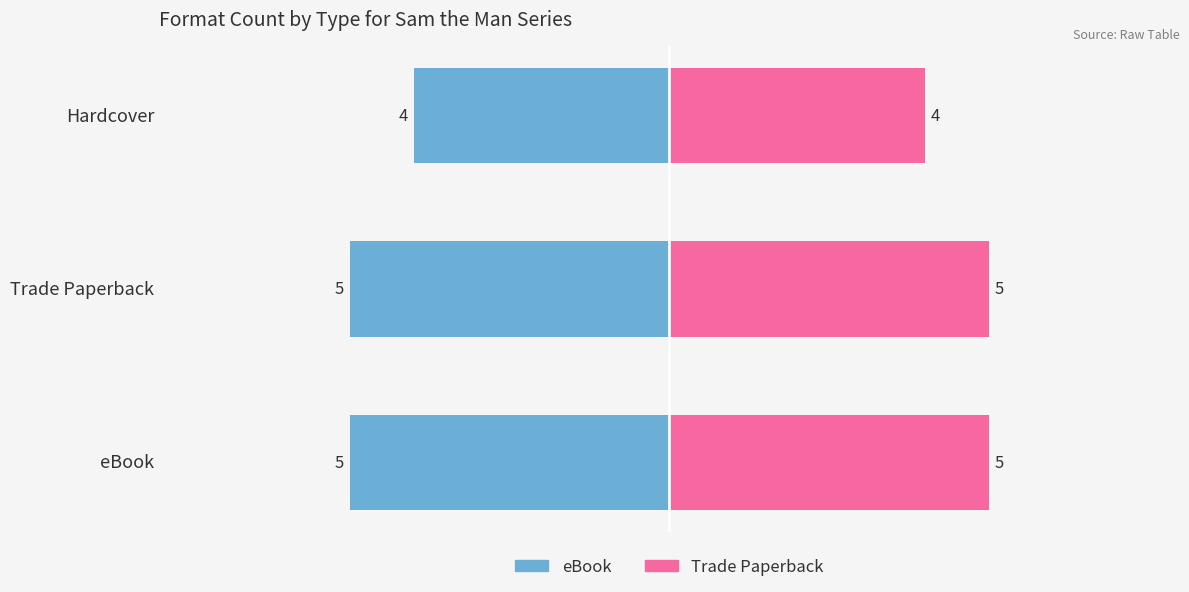

Is the value of eBook at eBook greater than the value of Trade Paperback at Hardcover?

No